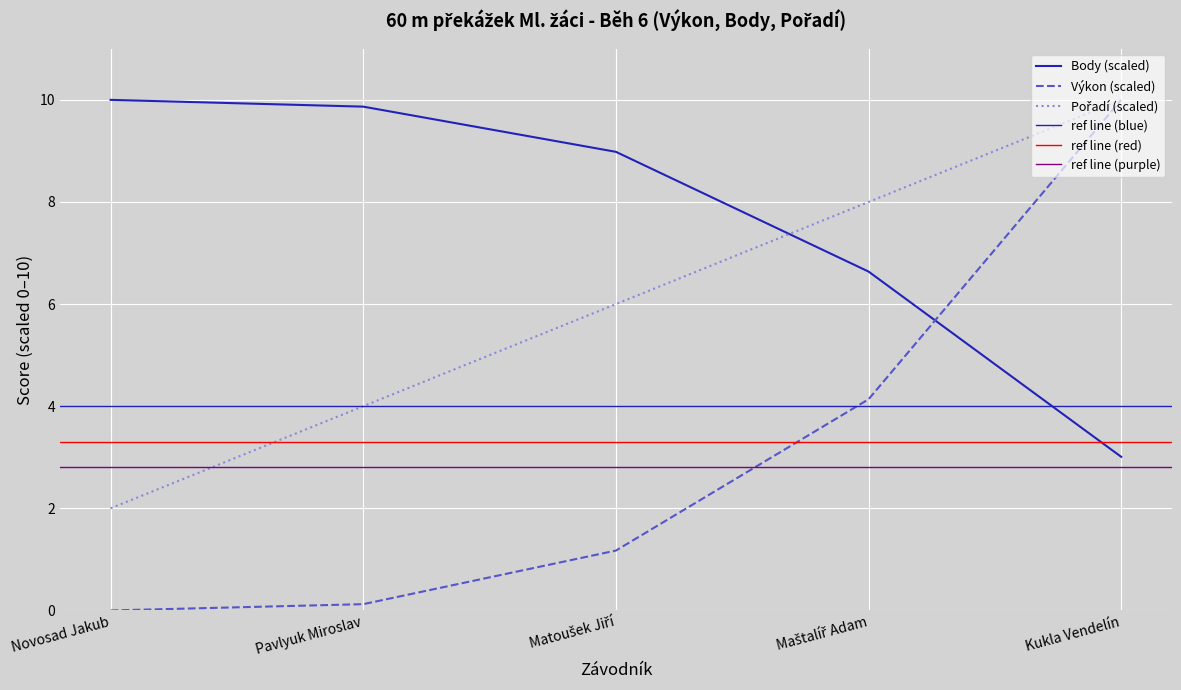

What is the approximate value of Body at Maštalíř Adam?

6.6